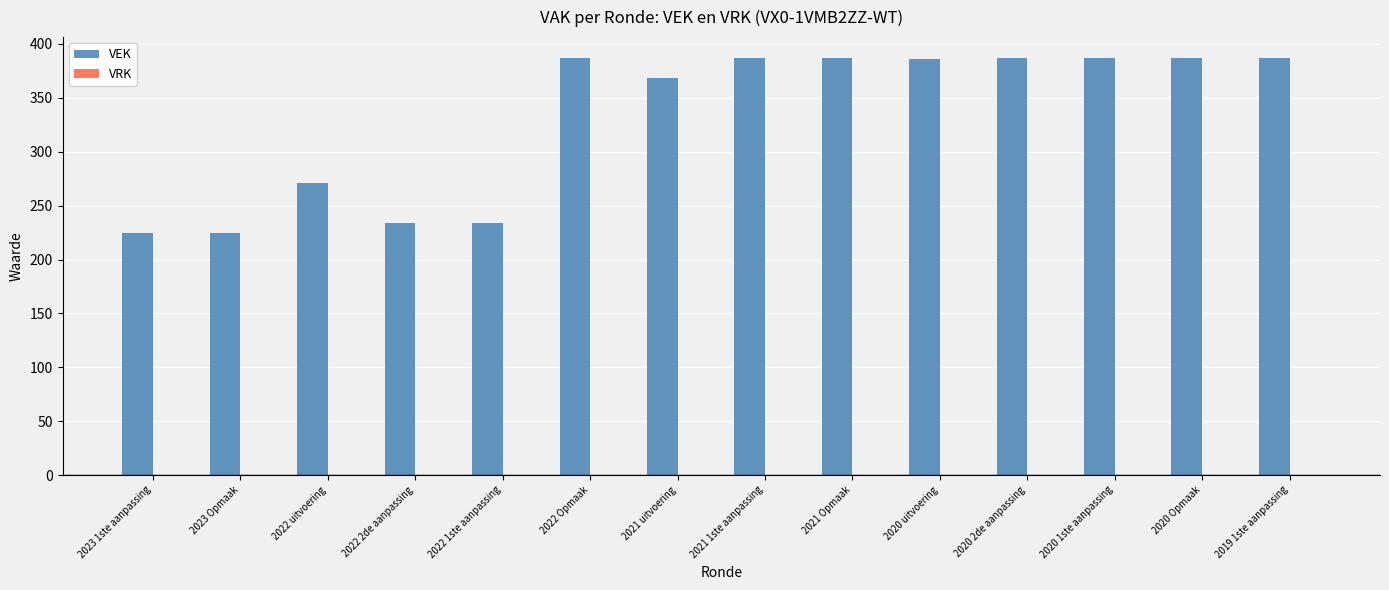

What is the sum of the values at 2020 1ste aanpassing and 2023 1ste aanpassing?

612